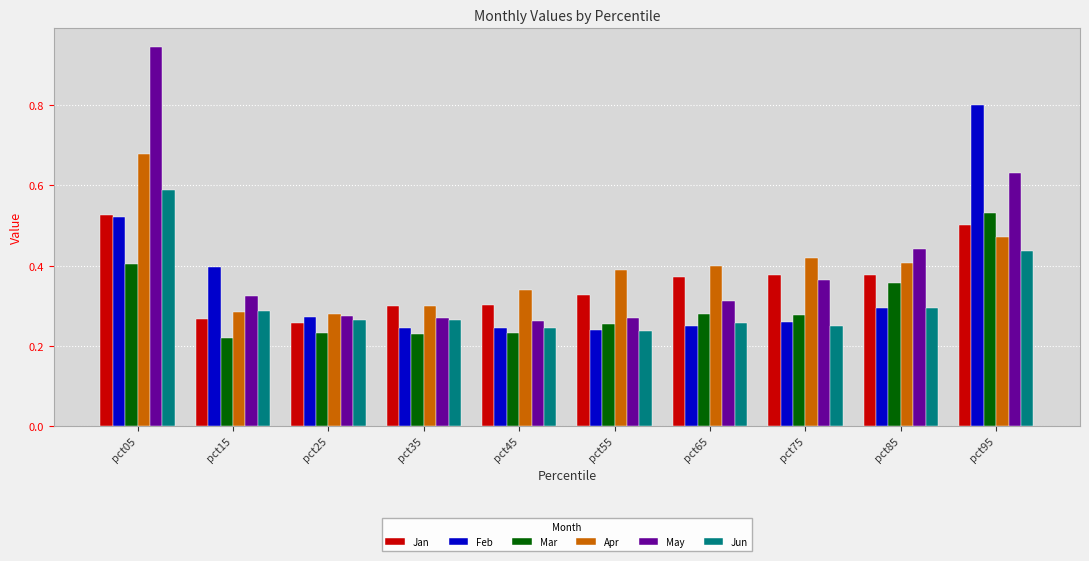

How many Mar values are between 0 and 1?

10